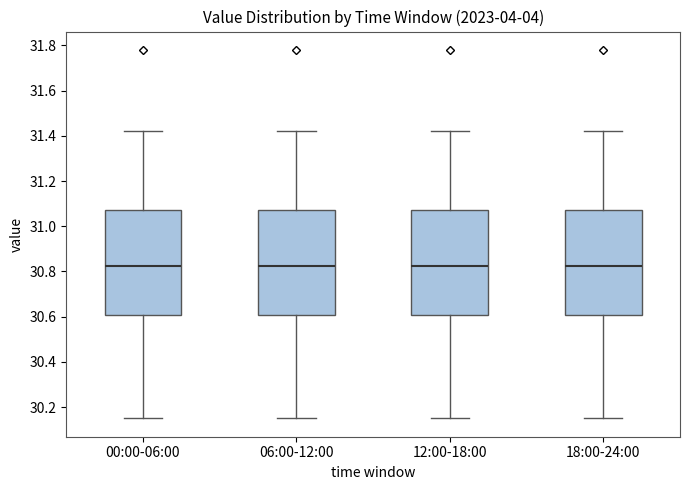

Reading left to right, transcribe this box plot: for each box, give where its median line is, the range the box spans, and where its two whiskers end, as read against the y-axis. The values are not printed on the chart, so give them approximately, as read against the axis.

00:00-06:00: median 30.82, box 30.60 to 31.08, whiskers 30.16 to 31.42
06:00-12:00: median 30.82, box 30.60 to 31.08, whiskers 30.16 to 31.42
12:00-18:00: median 30.82, box 30.60 to 31.08, whiskers 30.16 to 31.42
18:00-24:00: median 30.82, box 30.60 to 31.08, whiskers 30.16 to 31.42